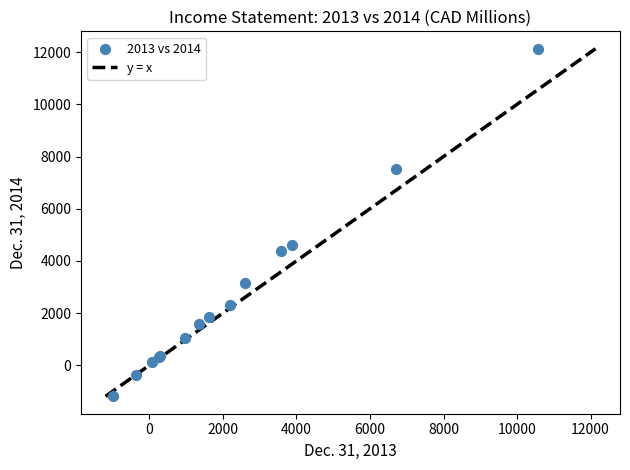

What Y value in the scatter plot is closest to 5470?

4624